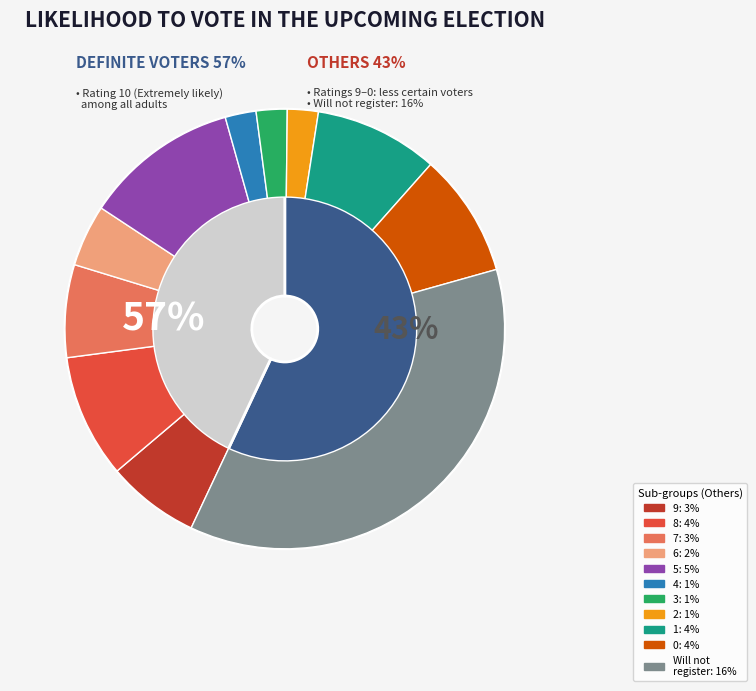

Do 7 and 10 together represent more than half of the pie?

Yes